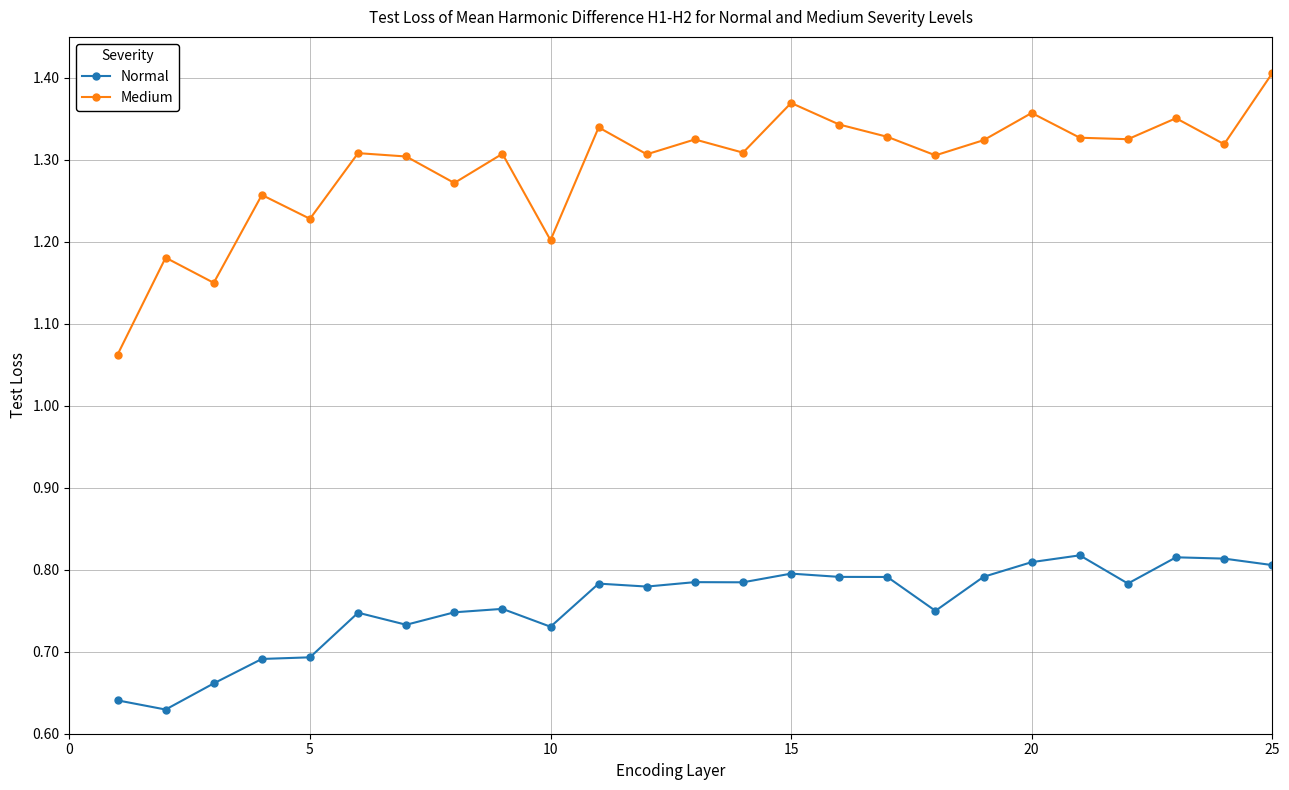

True or false: Medium and Normal cross at least once.

False